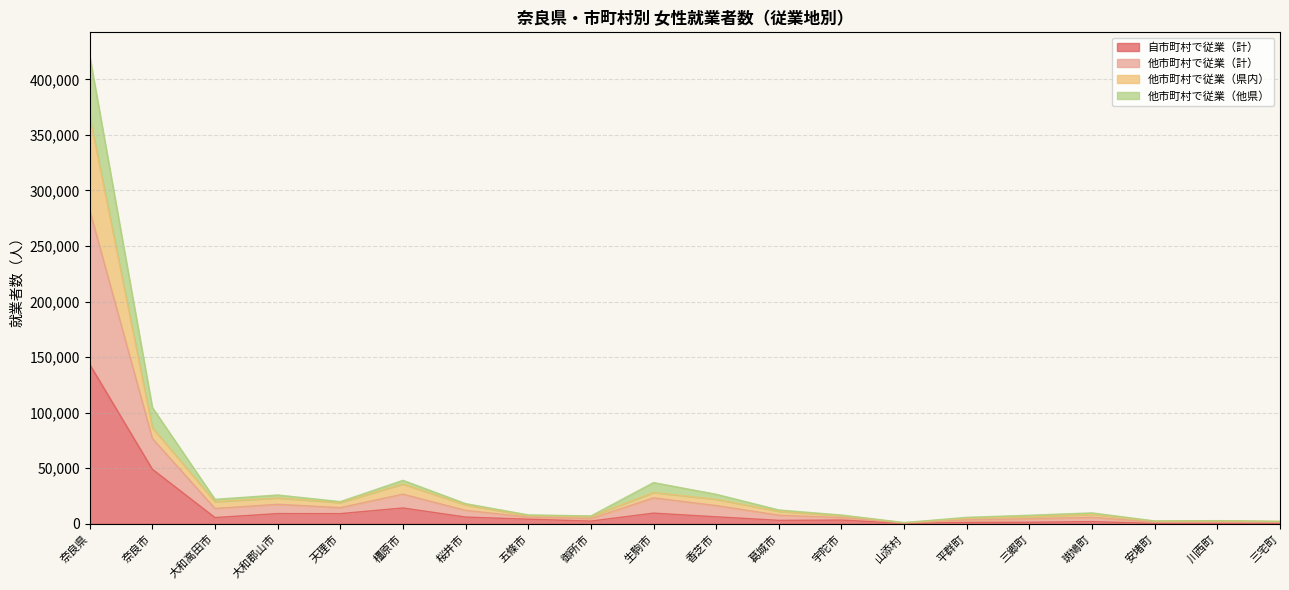

What is the maximum value shown in the chart?

421256